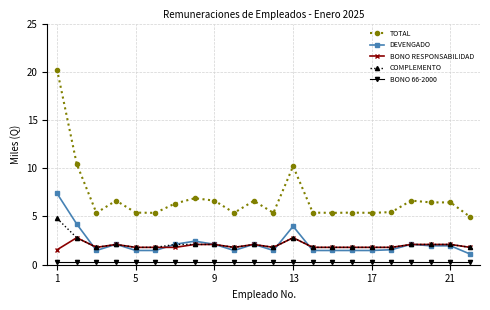

Which series has the widest spread of values?

TOTAL